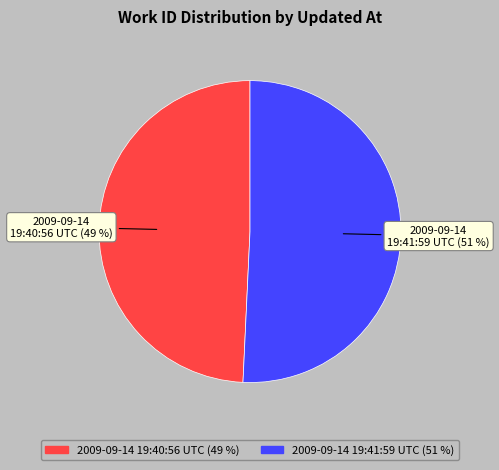

Is 2009-09-14 19:40:56 UTC the majority of the pie?

No